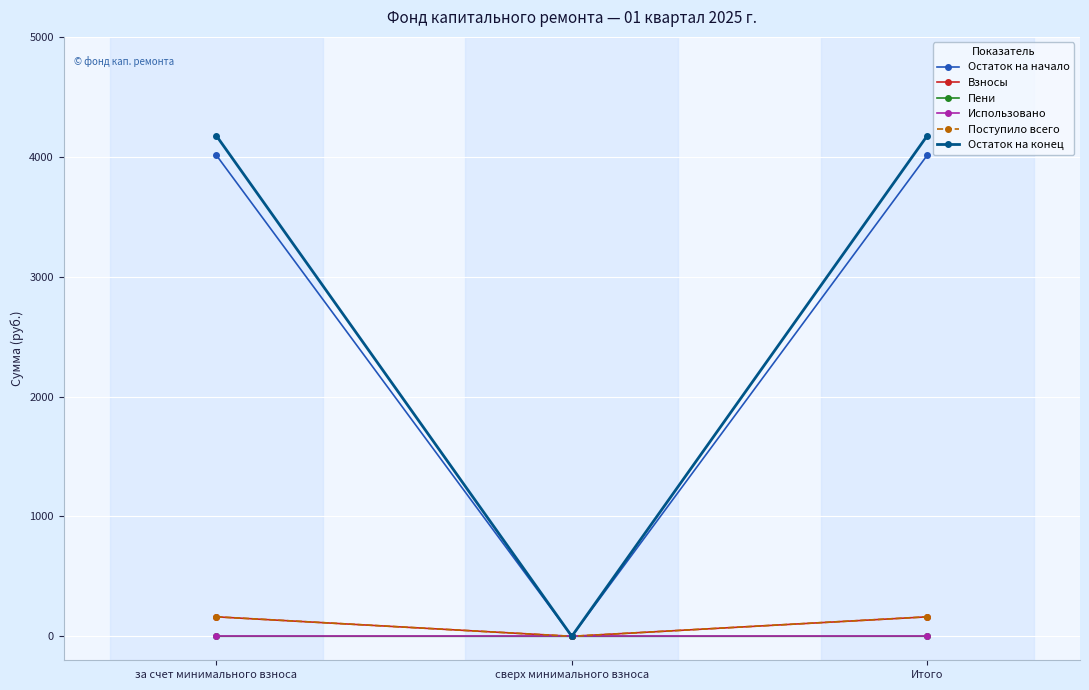

What is the sum of all Пени values?

0.7